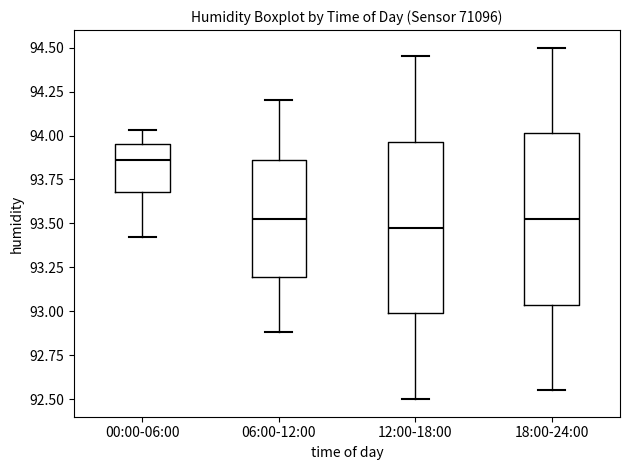

Reading left to right, read every box against the y-axis: the position of its median line, the range the box covers, and the ends of its whiskers. The values are not printed on the chart, so give them approximately, as read against the axis.

00:00-06:00: median 93.85, box 93.70 to 93.95, whiskers 93.40 to 94.05
06:00-12:00: median 93.55, box 93.20 to 93.85, whiskers 92.90 to 94.20
12:00-18:00: median 93.50, box 93.00 to 93.95, whiskers 92.50 to 94.45
18:00-24:00: median 93.55, box 93.05 to 94.00, whiskers 92.55 to 94.50